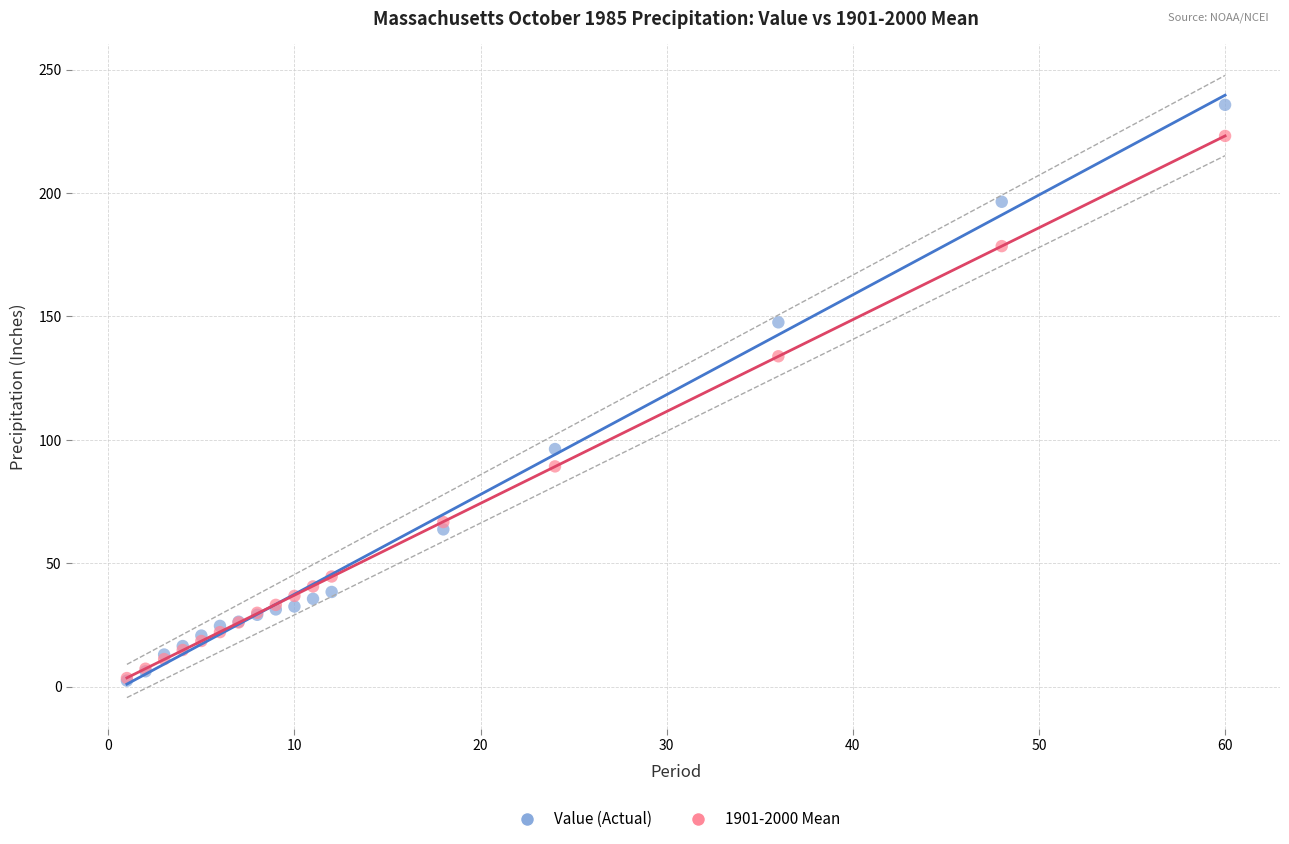

Across all series, what Y value is closest to 119?

133.9